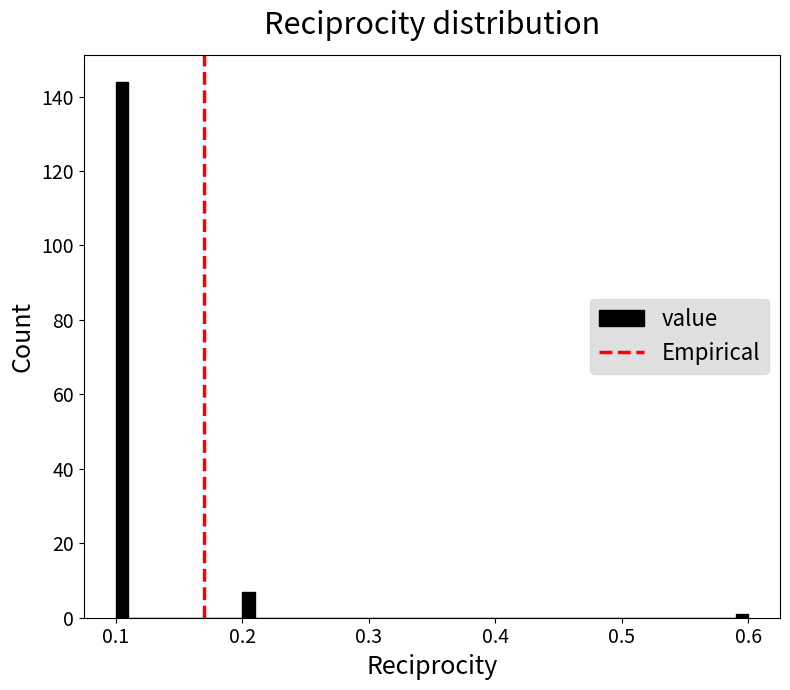

Around what value on the x-axis is the tallest bar? Give the approximate position of its centre, as read against the axis.

0.11